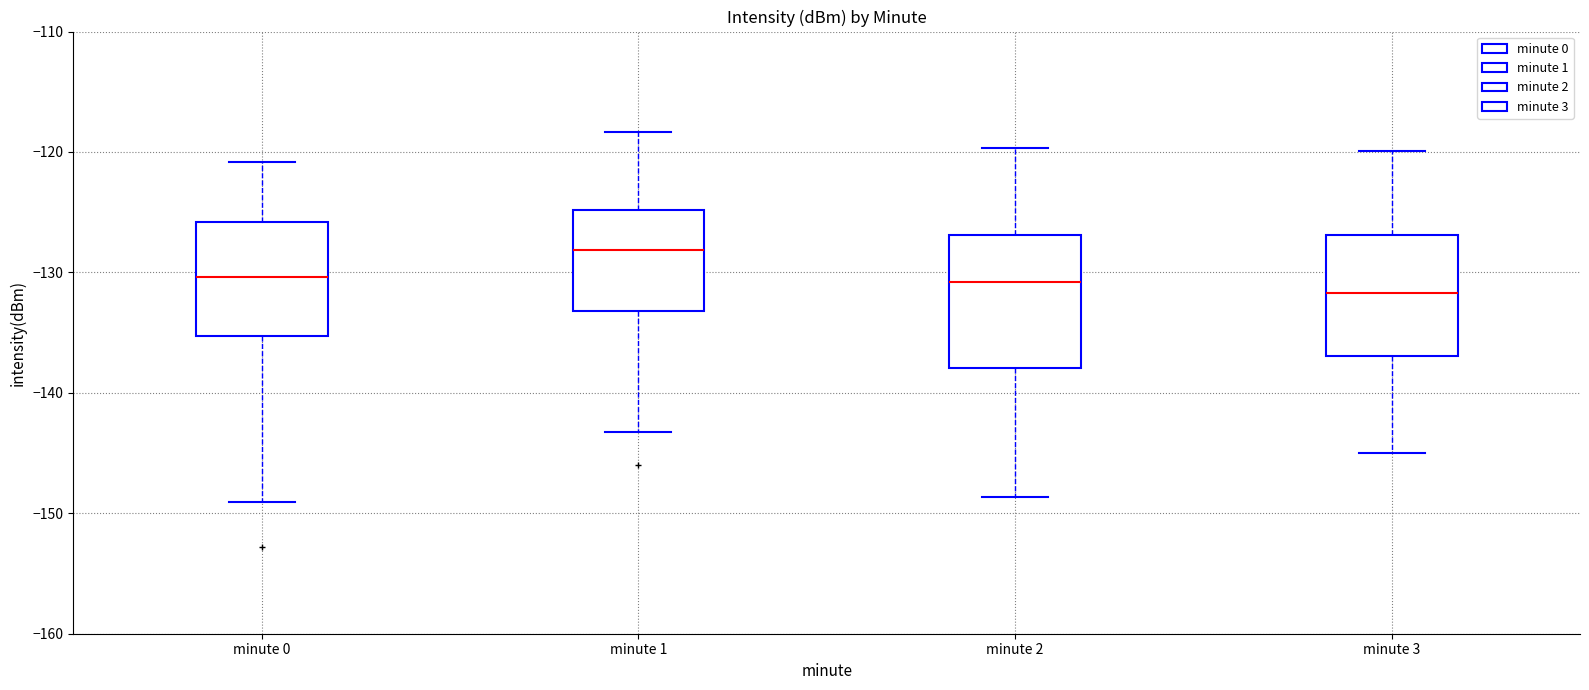

Where does the lower whisker of the box for minute 0 end on the y-axis? The values are not printed on the chart, so give them approximately, as read against the axis.

-149